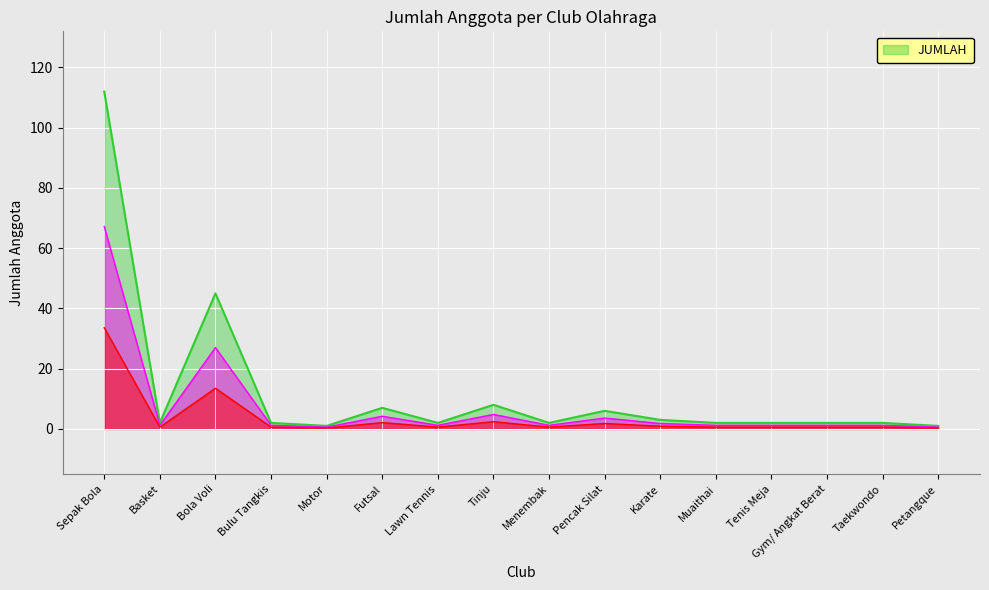

How many points are lower than both their immediate neighbors (excluding endpoints)?

4